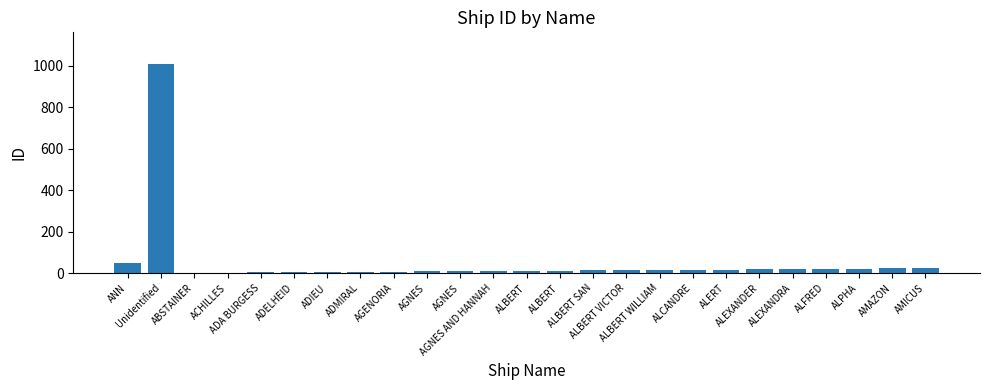

What is the ratio of the value at ABSTAINER to the value at ALBERT VICTOR?

0.1